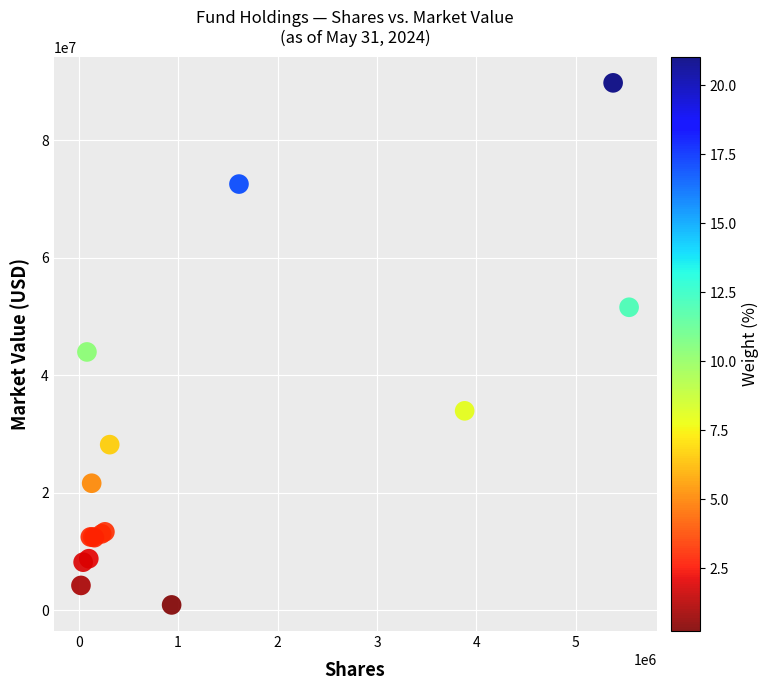

What Y value in the scatter plot is closest to 45361516?

43990919.7